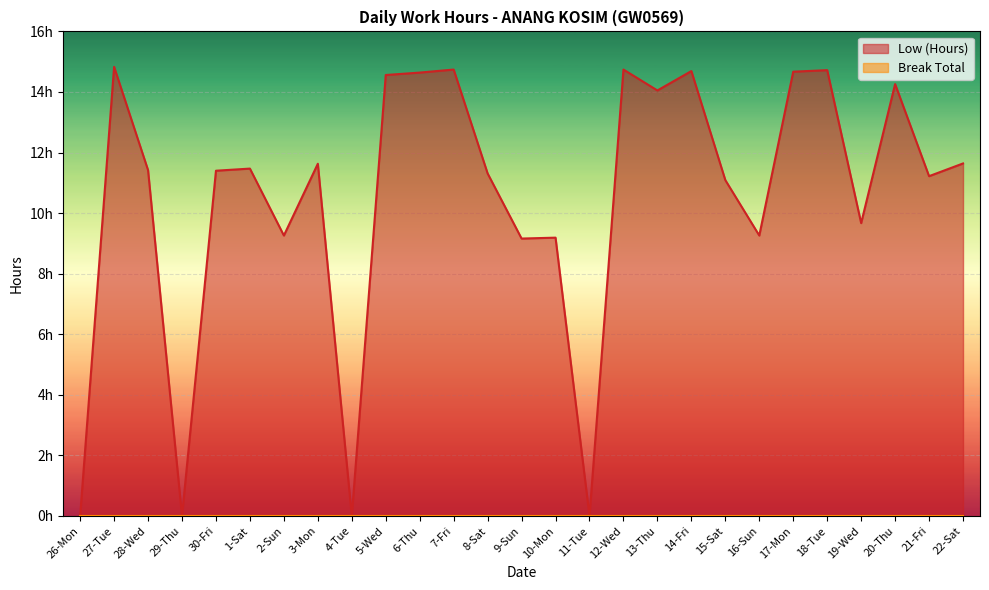

What is the difference between the maximum and minimum values?

14.8